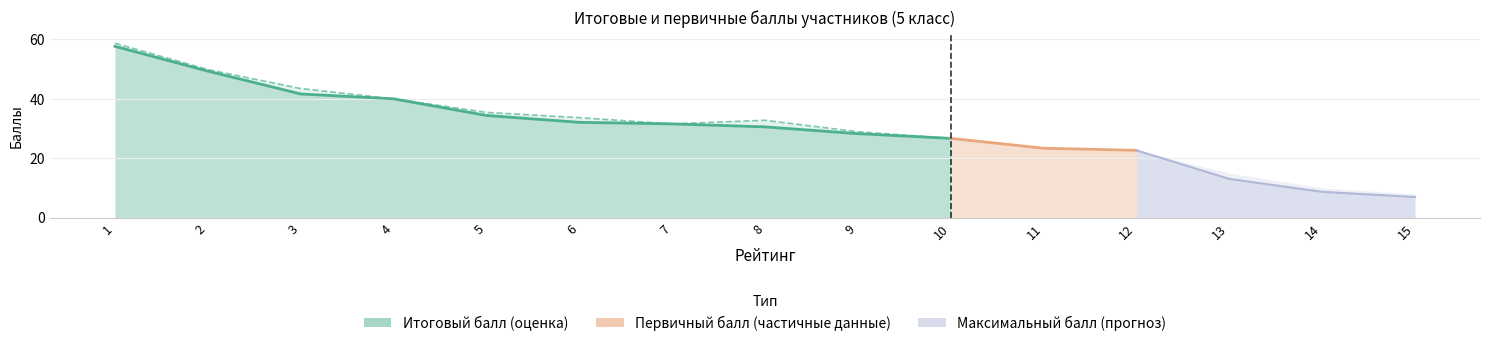

What is the sum of the Первичный балл values at 4 and 7?

71.6